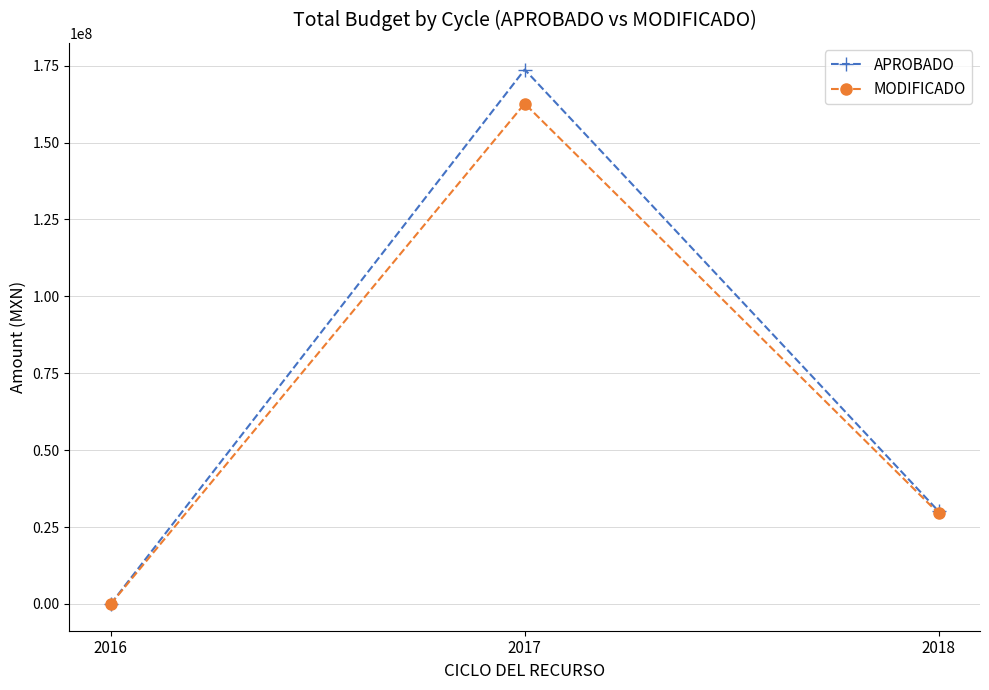

Reading left to right, transcribe all the data shown in this chart.

APROBADO: 2016=23923.2	2017=173738248.9	2018=30128461.0
MODIFICADO: 2016=0.0	2017=162669383.1	2018=29459114.2